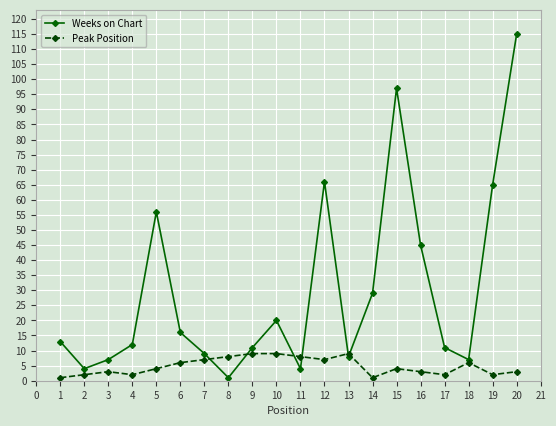

What is the difference between the maximum and minimum values in the Weeks on Chart series?

114